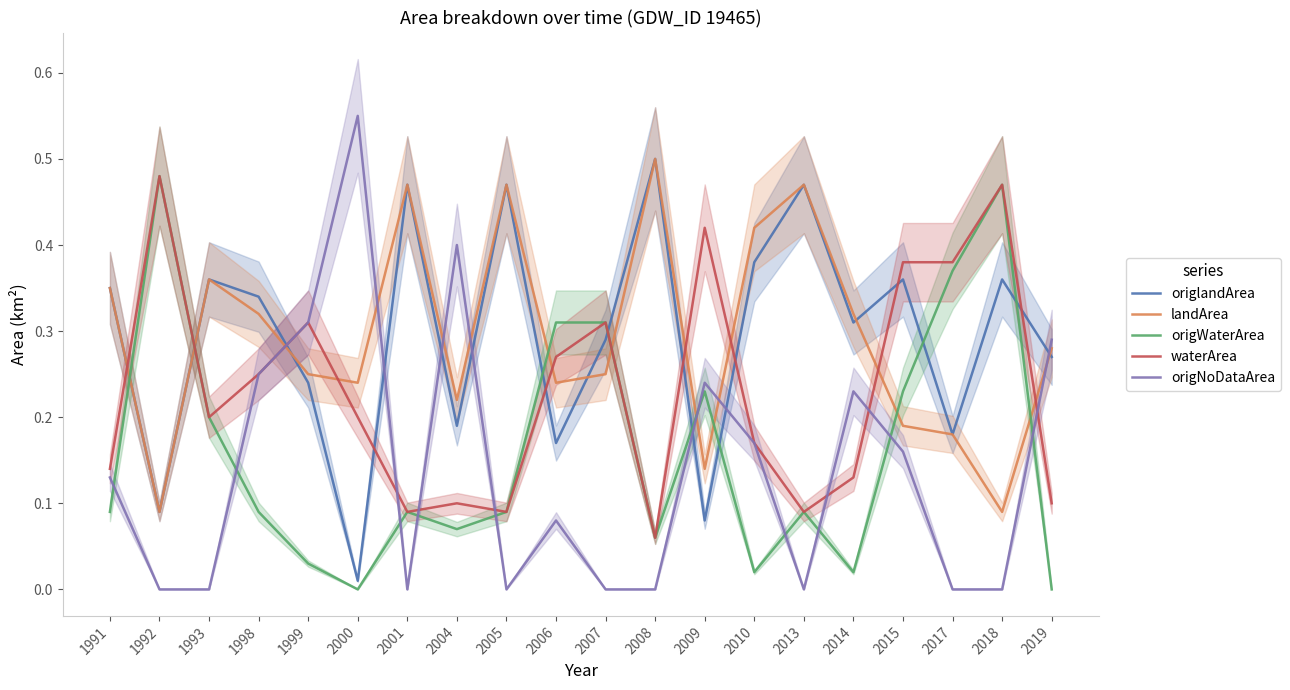

Between which two adjacent categories do origWaterArea and landArea first intersect?

1991 and 1992